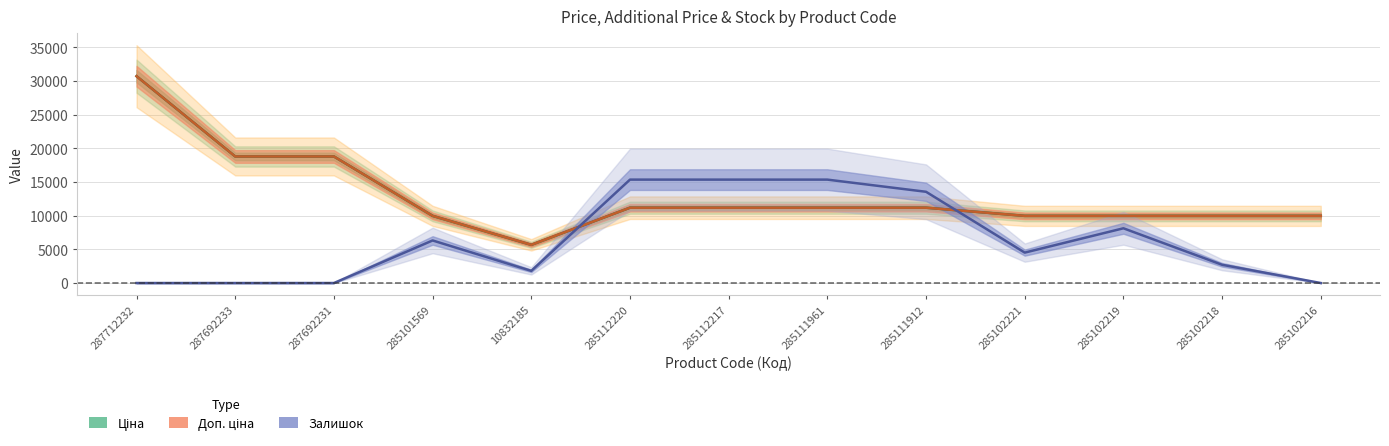

At which label is Доп. ціна closest to 18195?

287692233